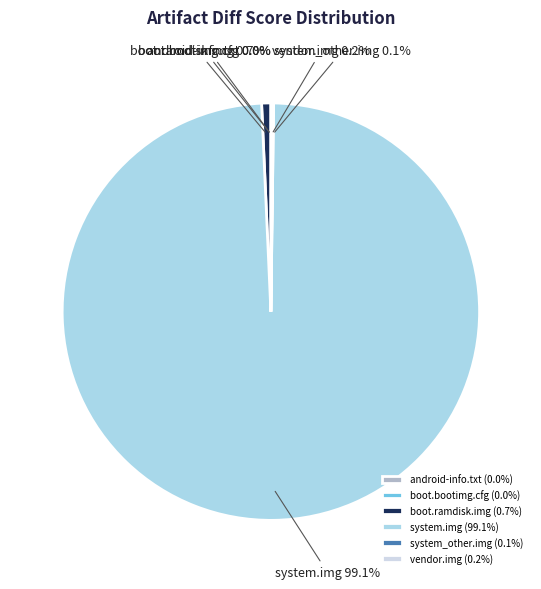

Does any single category account for the majority?

Yes